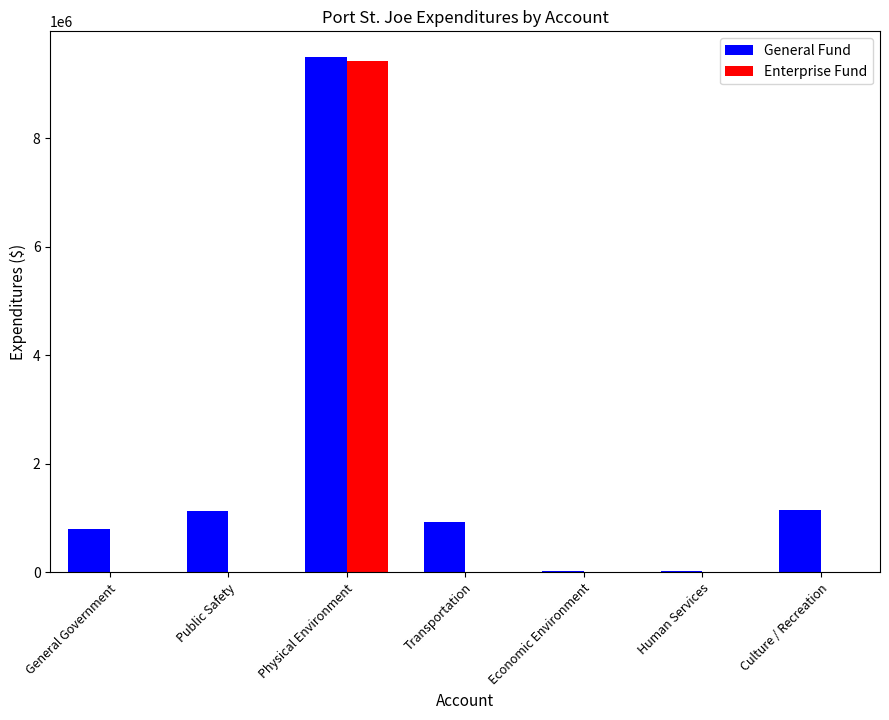

At which category is the sum across all series the highest?

Physical Environment